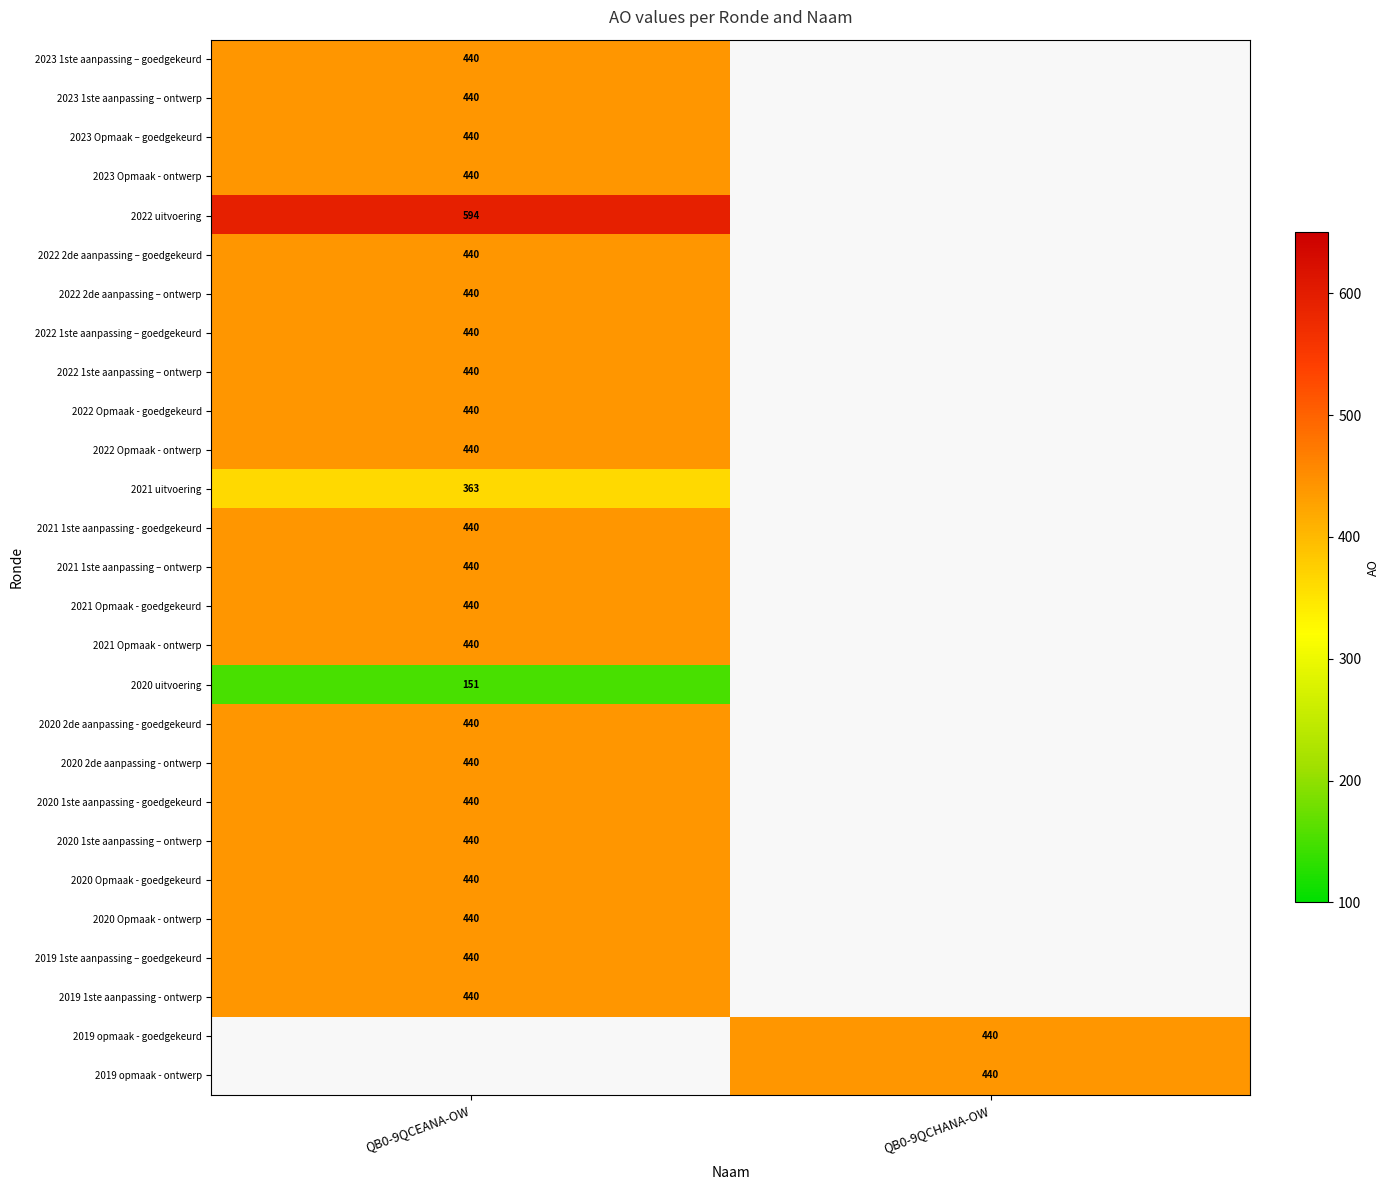

The value of 2022 1ste aanpassing – ontwerp at QB0-9QCEANA-OW is 585. True or false?

False